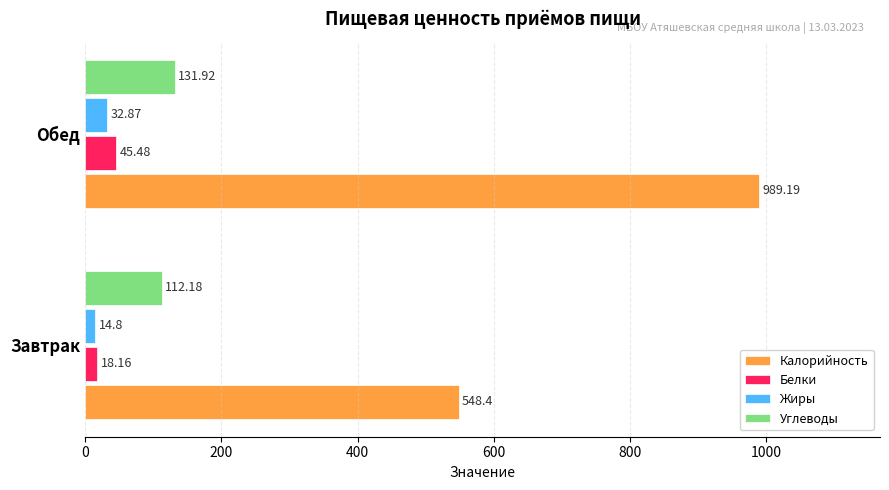

What is the difference between the highest and lowest values at Завтрак?

533.6